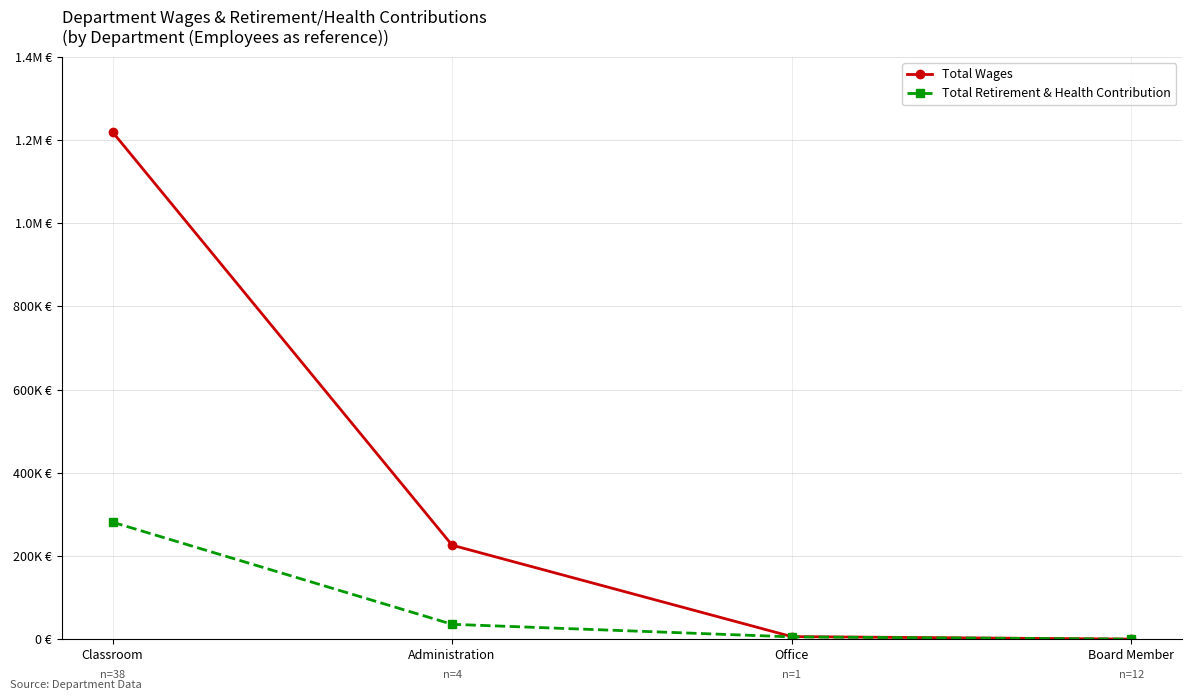

At how many categories does at least one series exceed 676425?

1